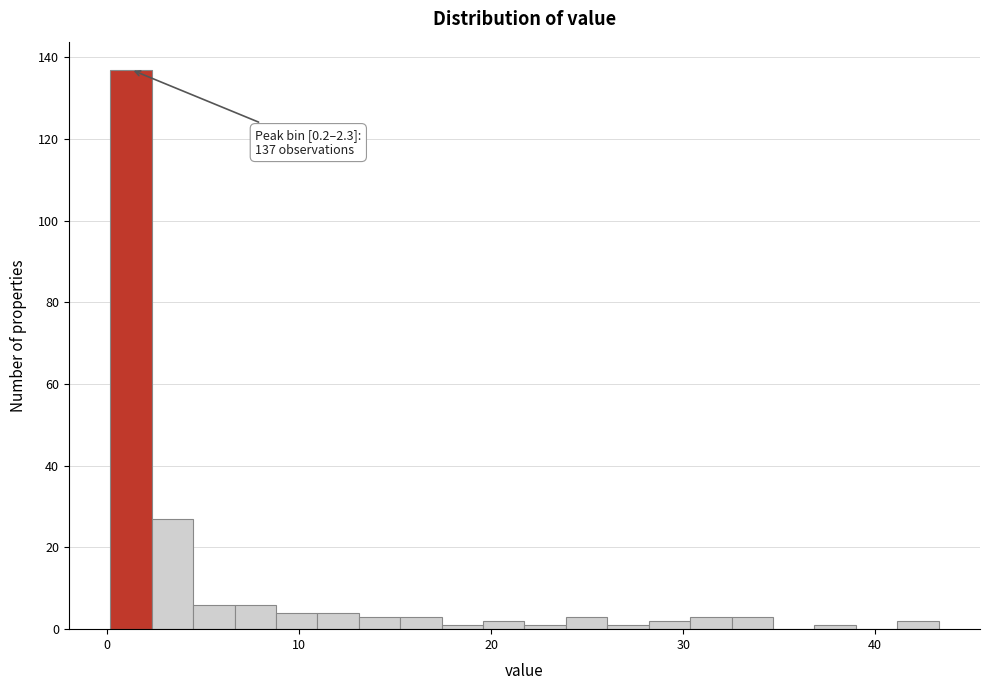

Around what value on the x-axis is the tallest bar? Give the approximate position of its centre, as read against the axis.

1